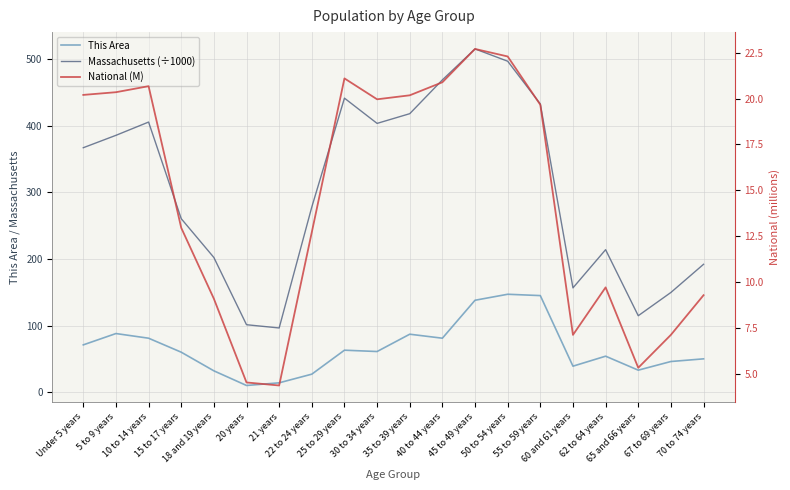

What is the difference between the Massachusetts (÷1000) values at 65 and 66 years and 55 to 59 years?

318.1